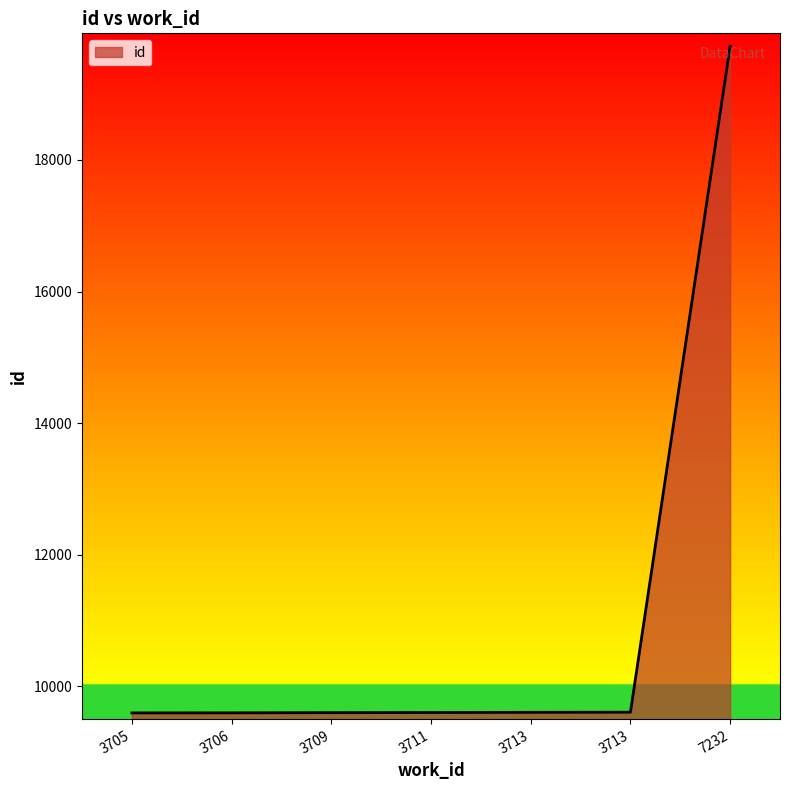

Rank the categories by value from highest to lowest.

7232, 3713, 3713, 3711, 3709, 3706, 3705